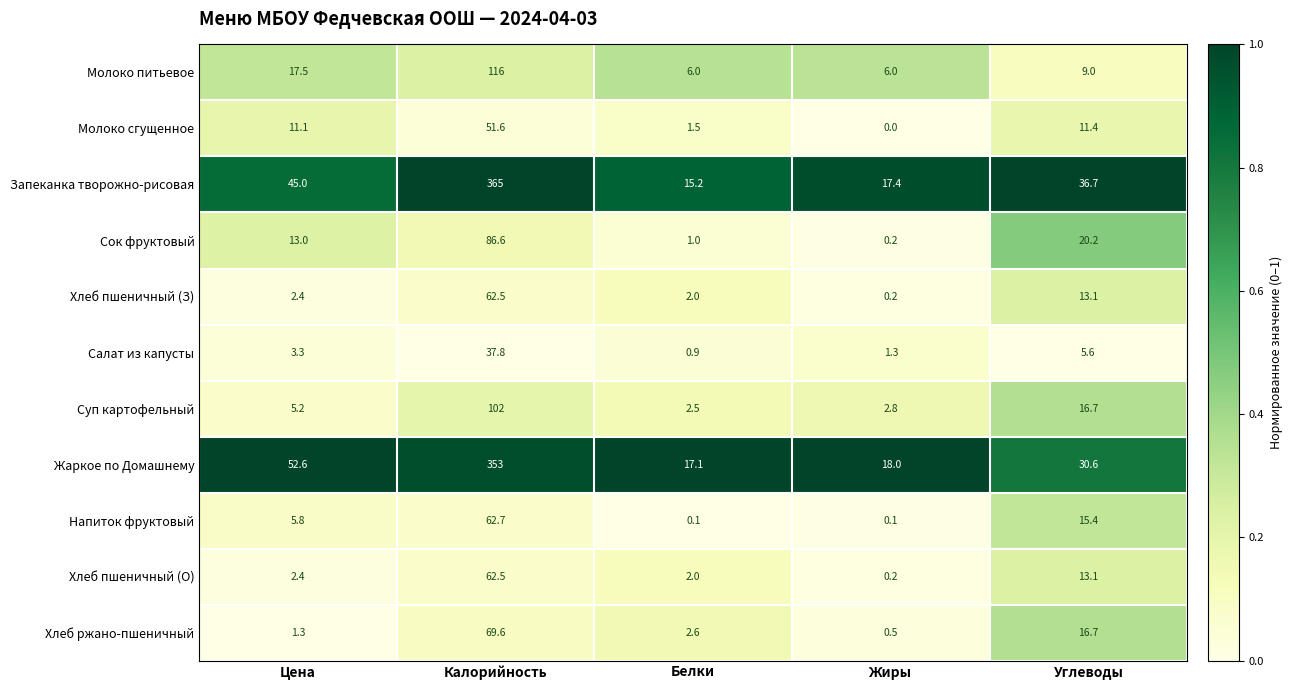

What is the spread (max minus min) of values at Белки?

17.0